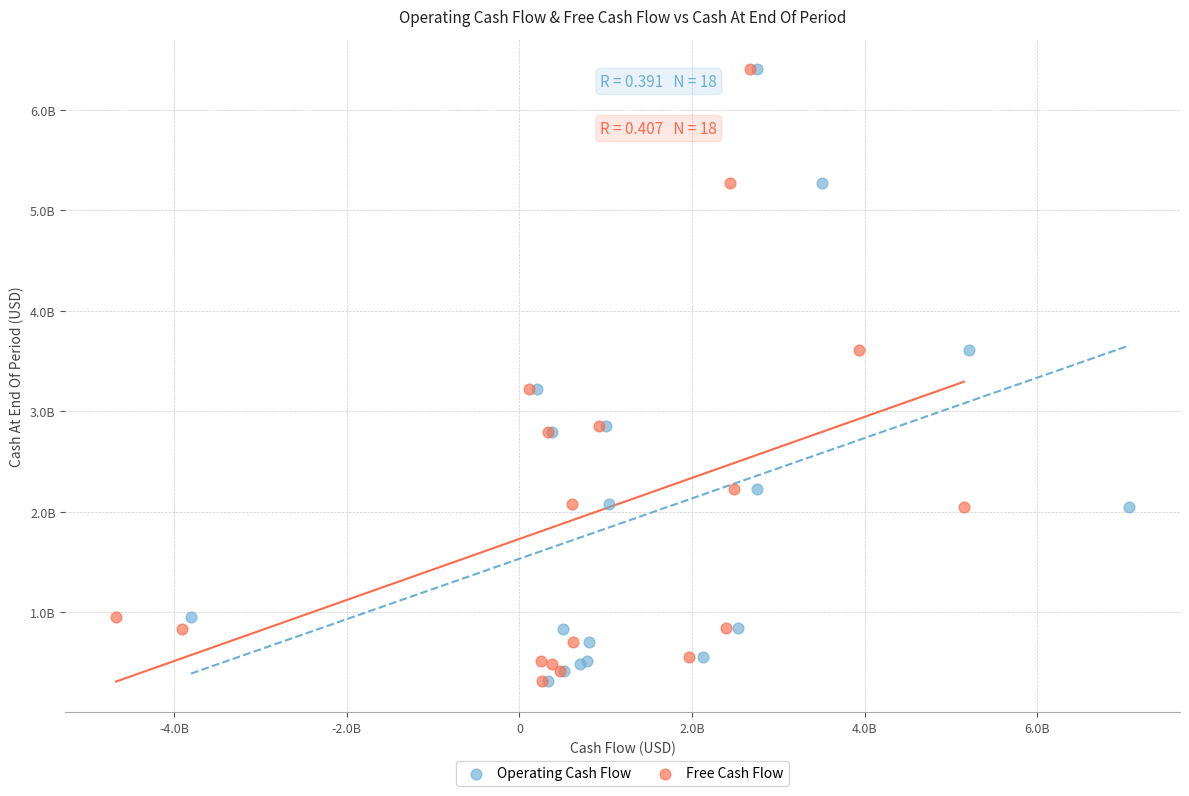

What are all the series names shown in the legend?

Operating Cash Flow, Free Cash Flow